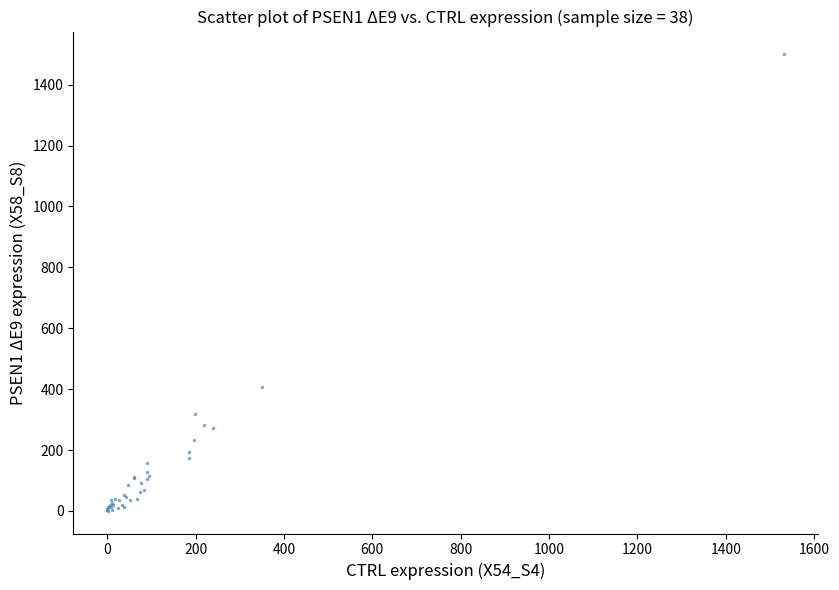

What Y value in the scatter plot is closest to 750?

405.9